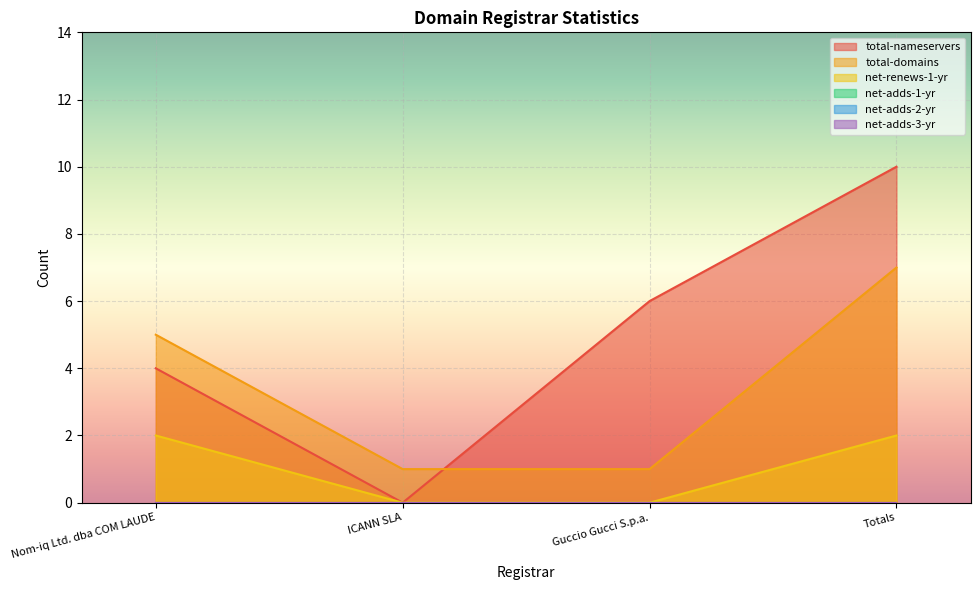

True or false: net-renews-1-yr has a value of 0 at Guccio Gucci S.p.a..

True